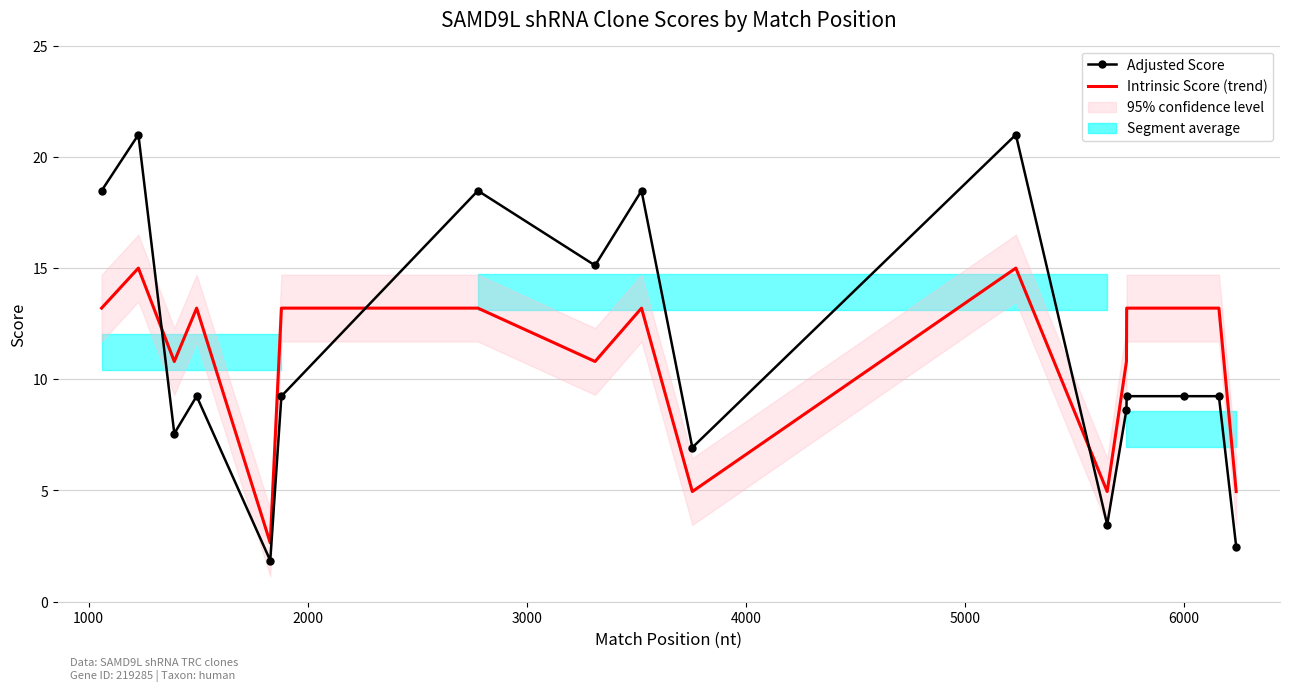

Between which two adjacent categories do Intrinsic Score (trend) and Adjusted Score first intersect?

1000 and 2000